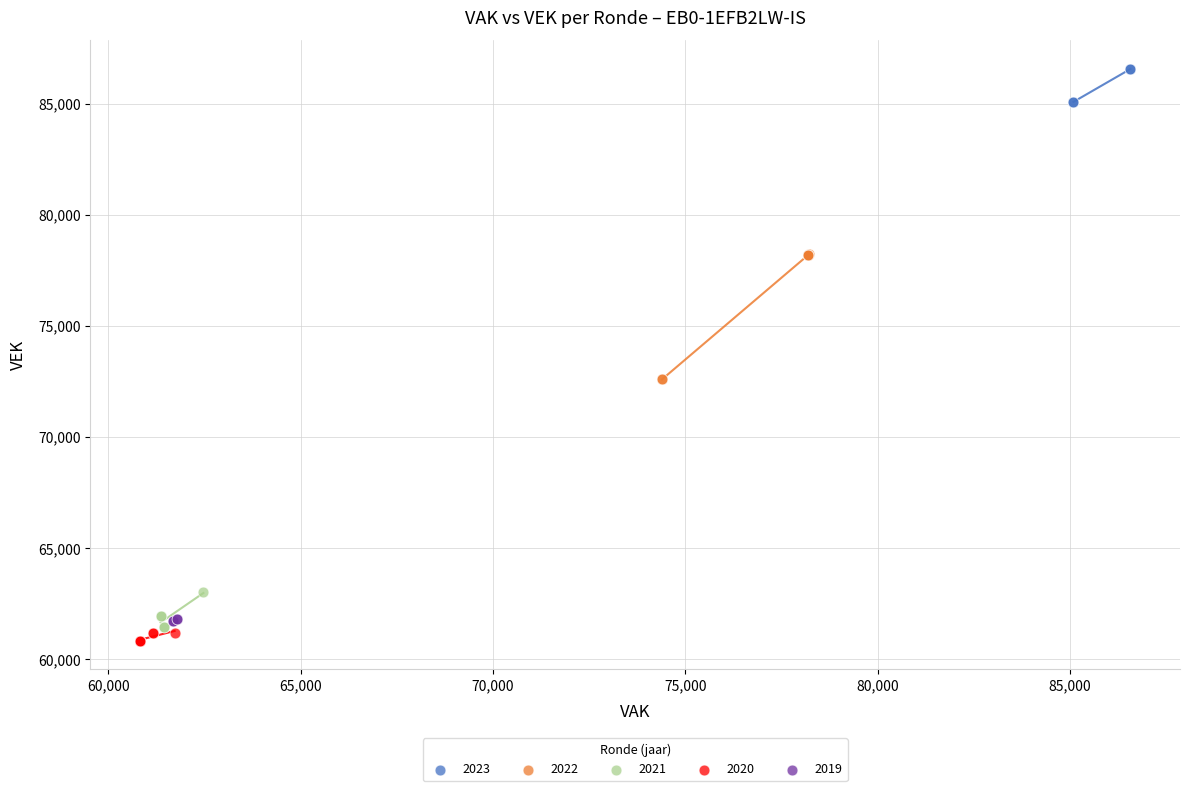

Which series has the largest Y range (max minus min)?

2022